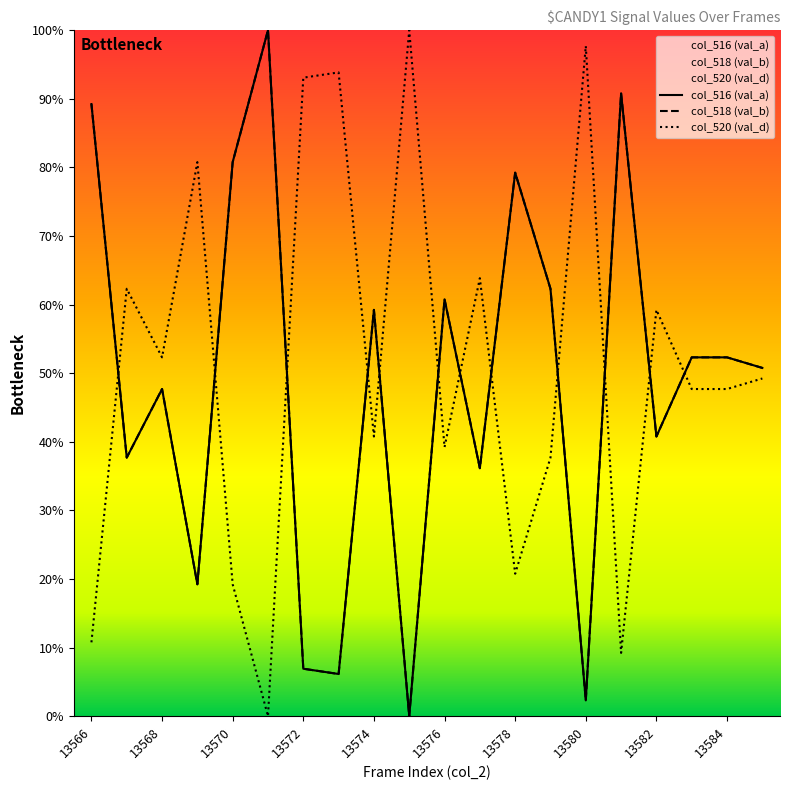

What is the sum of the col_516 (val_a) values at 13581 and 13580?

93.1